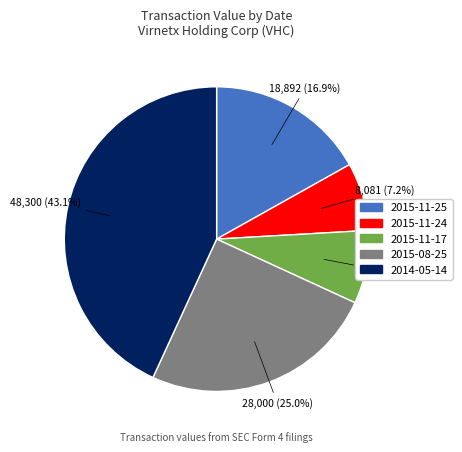

To the nearest percent, what portion does 2015-11-25 represent?

17%